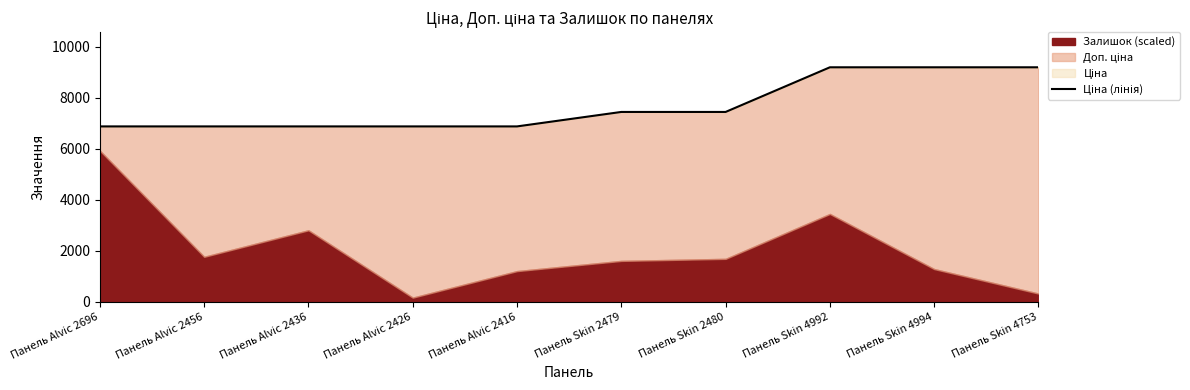

Between Панель Alvic 2436 and Панель Skin 4994, which is larger?

Панель Skin 4994